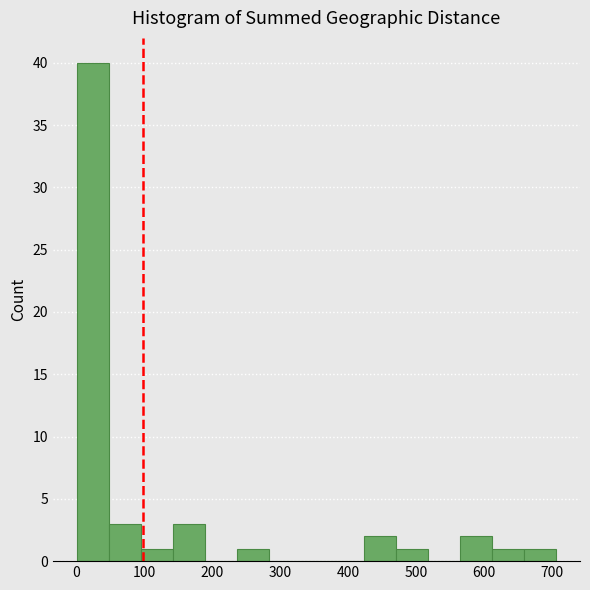

Which range on the x-axis has the tallest bar?

1 to 48